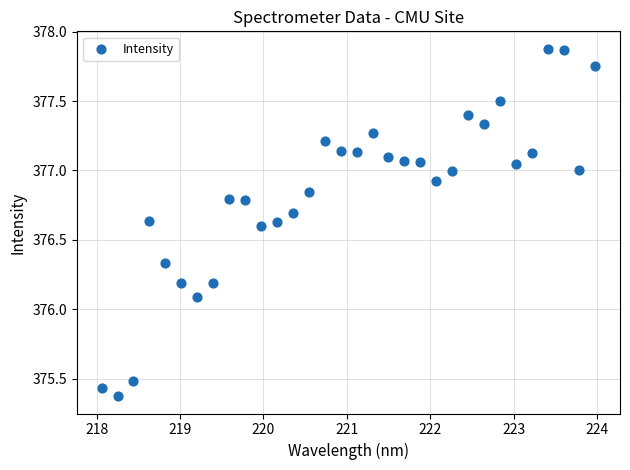

What is the range of Y values (max minus min)?

2.5